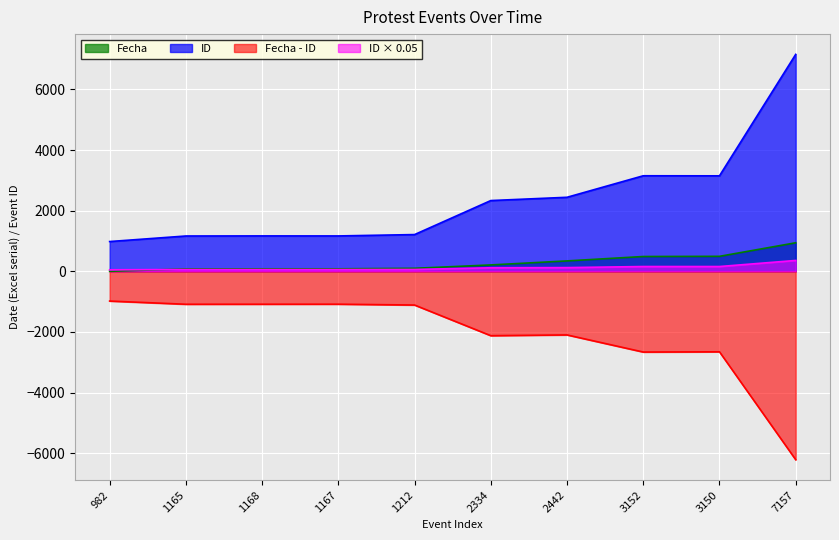

What is the sum of all ID values?

23929.0